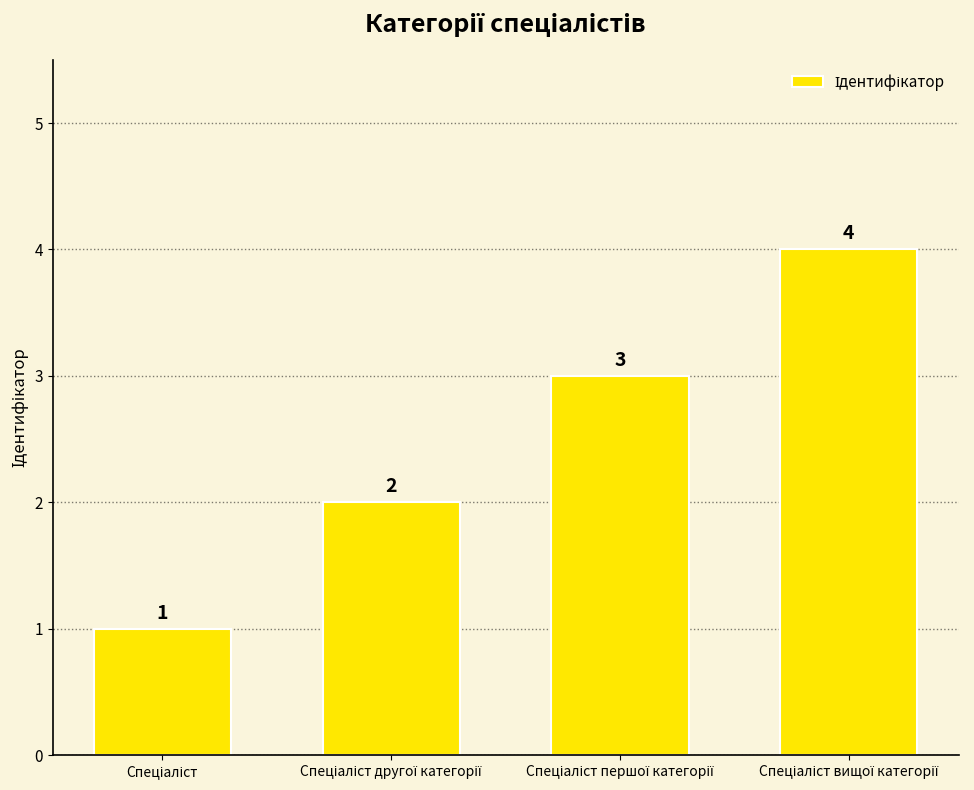

What is the value of the 3rd bar from the left?

3